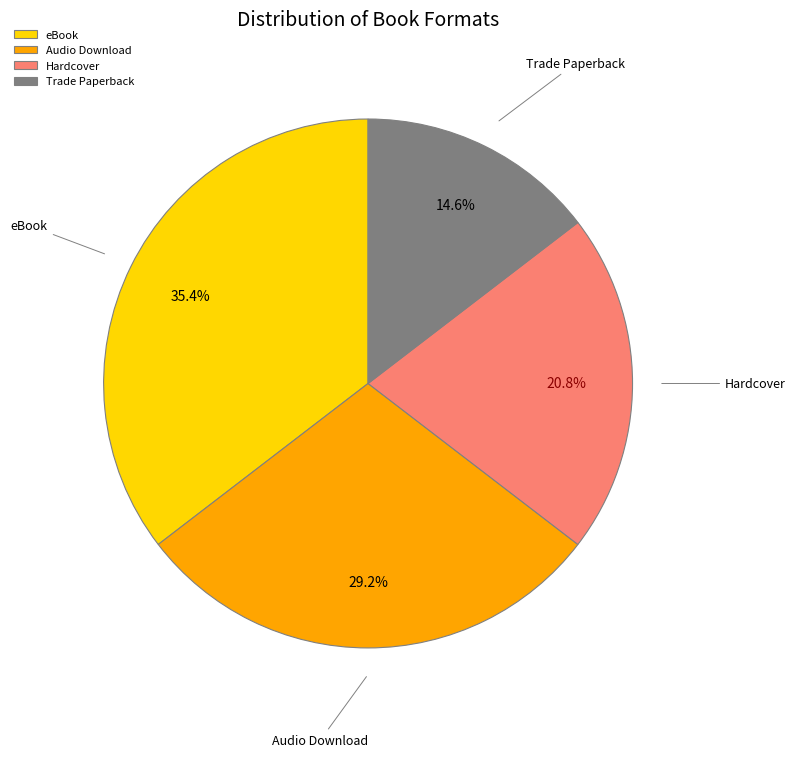

True or false: Audio Download accounts for 20% of the total.

False